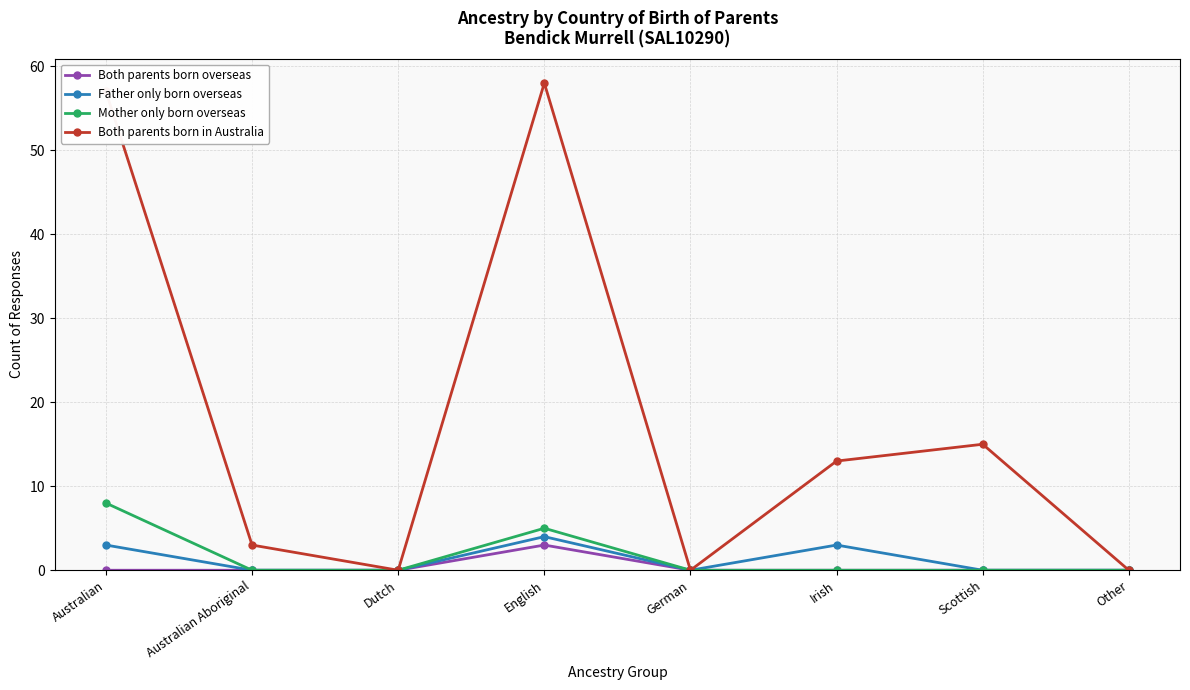

What is the total value across all series at English?

70